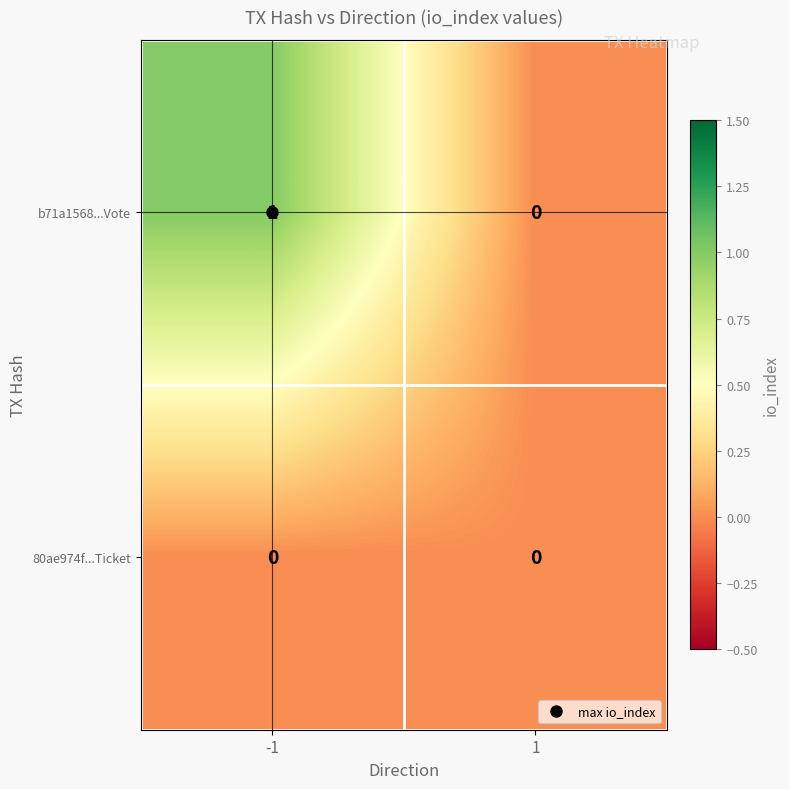

The value of 80ae974f...Ticket at -1 is 0. True or false?

True